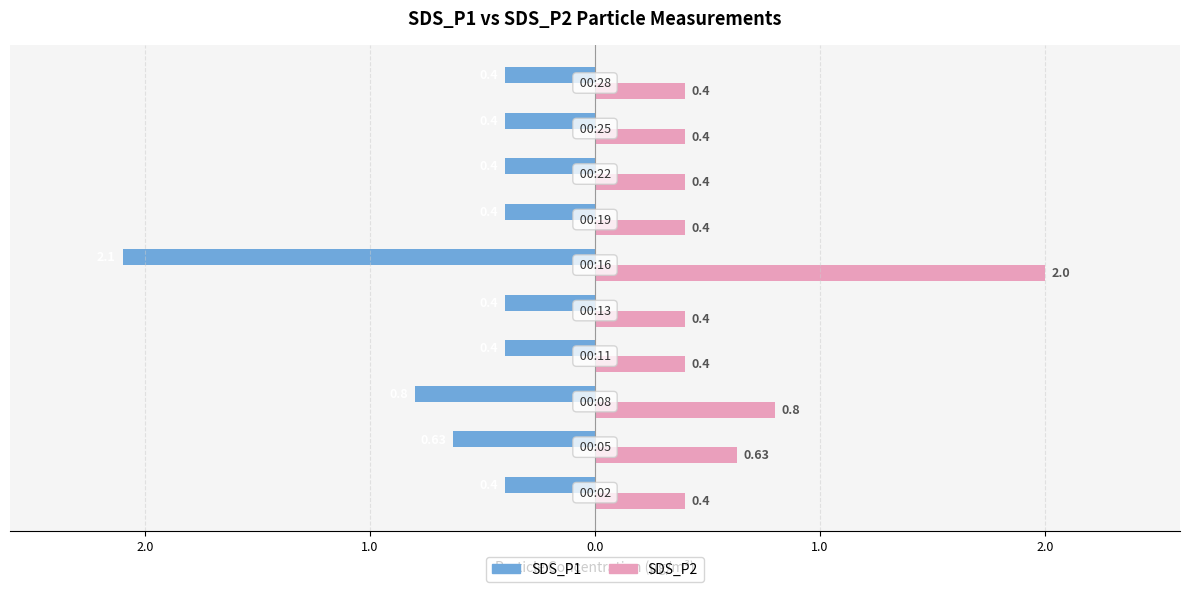

How many bars are there in total?

20